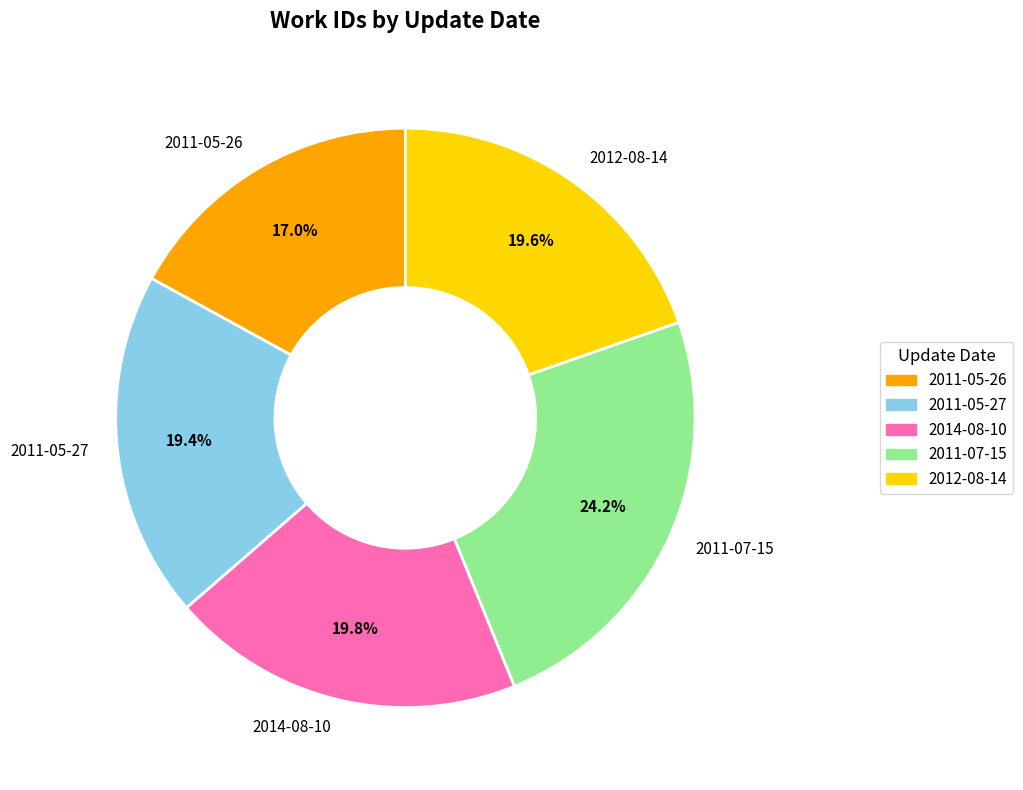

Count the number of slices in the pie.

5